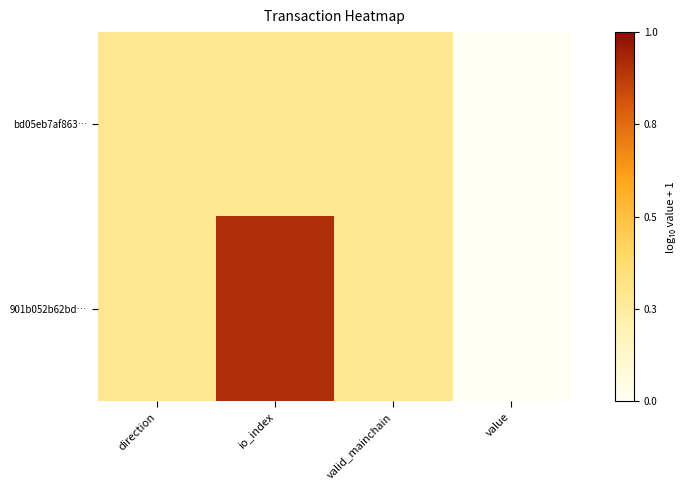

What is the total value across all series at io_index?

1.3